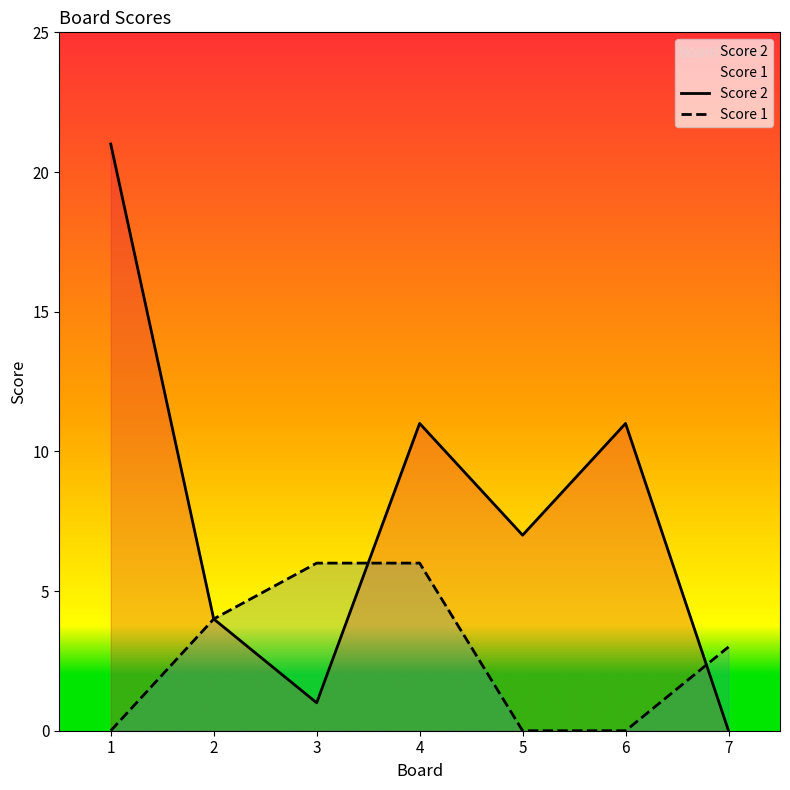

What are all the series names shown in the legend?

Score 2, Score 1